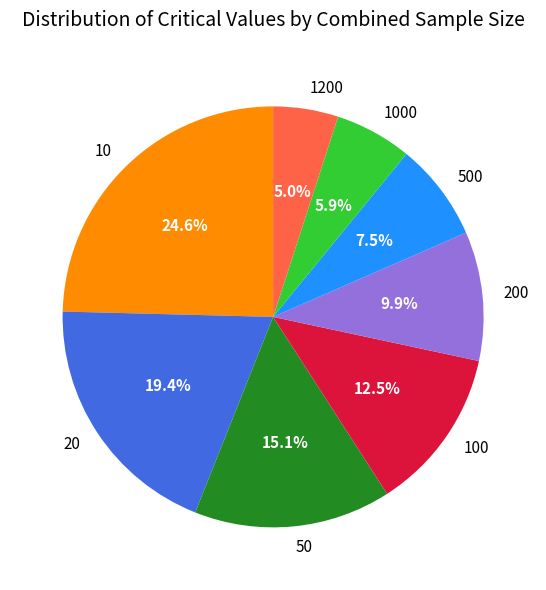

How many segments does this pie chart have?

8